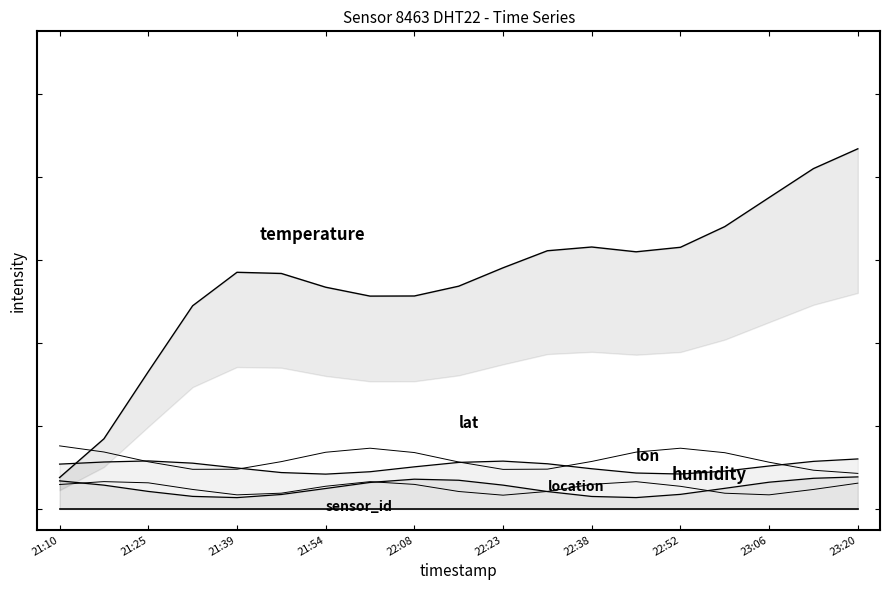

Which series has the largest range (max minus min)?

temperature